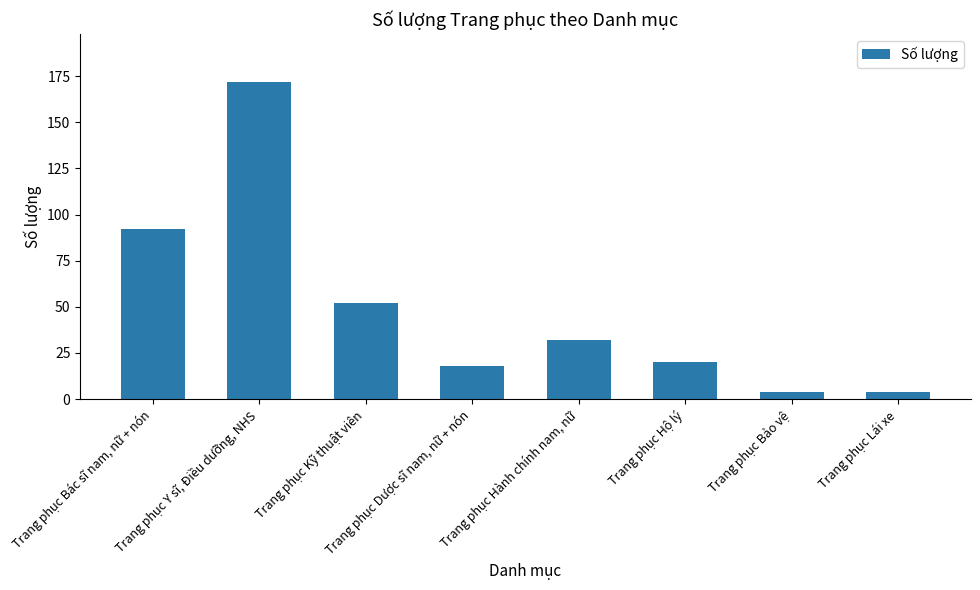

What is the change in value from Trang phục Bác sĩ nam, nữ + nón to Trang phục Kỹ thuật viên?

-40